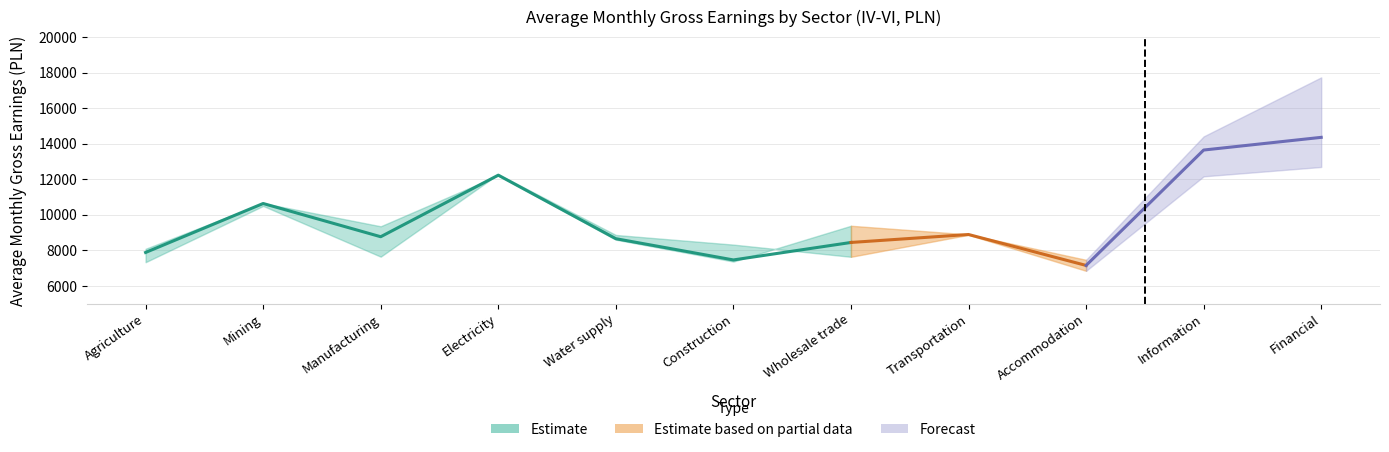

What is the average value of the Total series?

9827